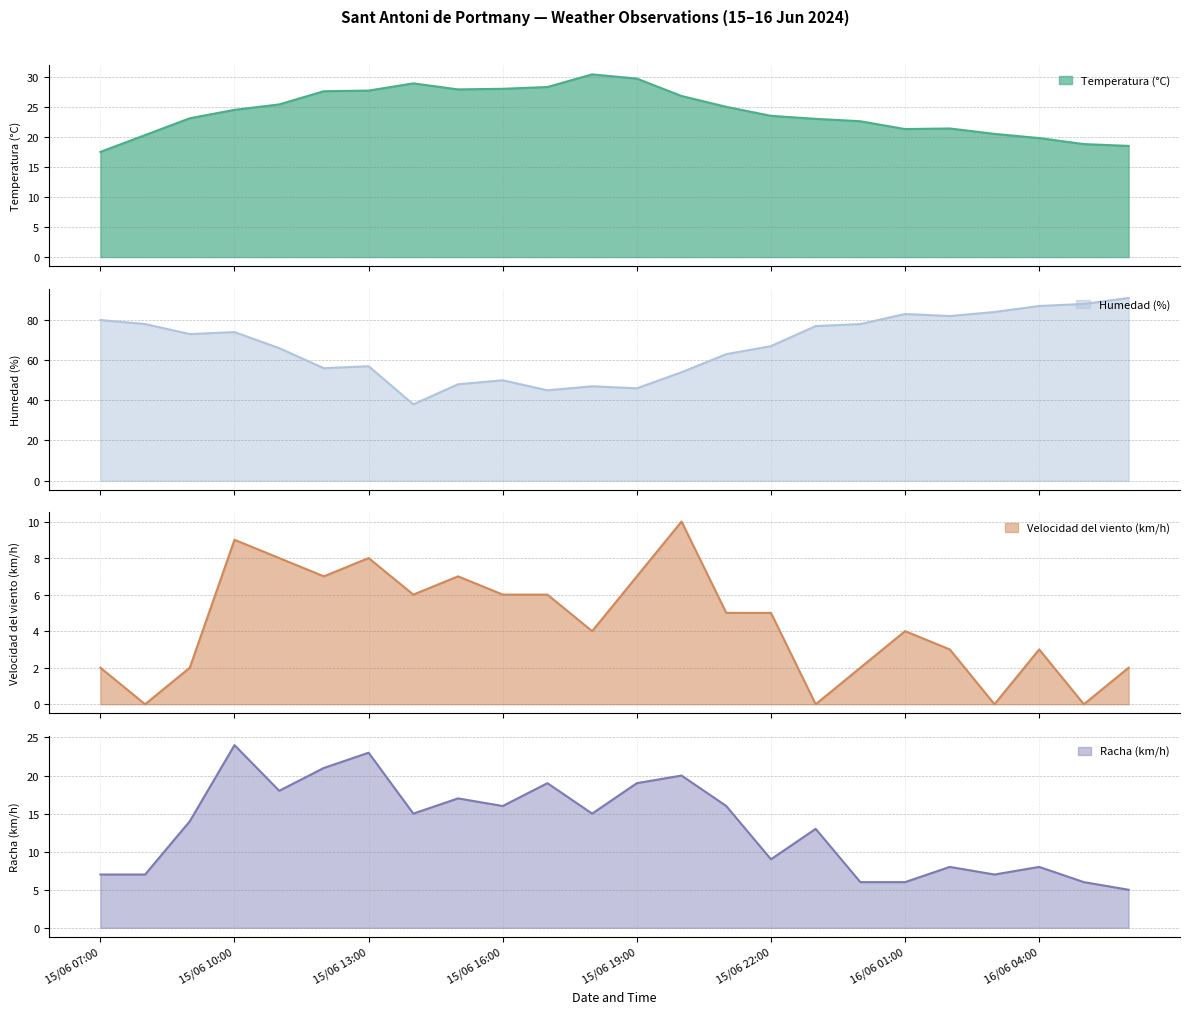

What position from the right is 15/06 20:00?

11